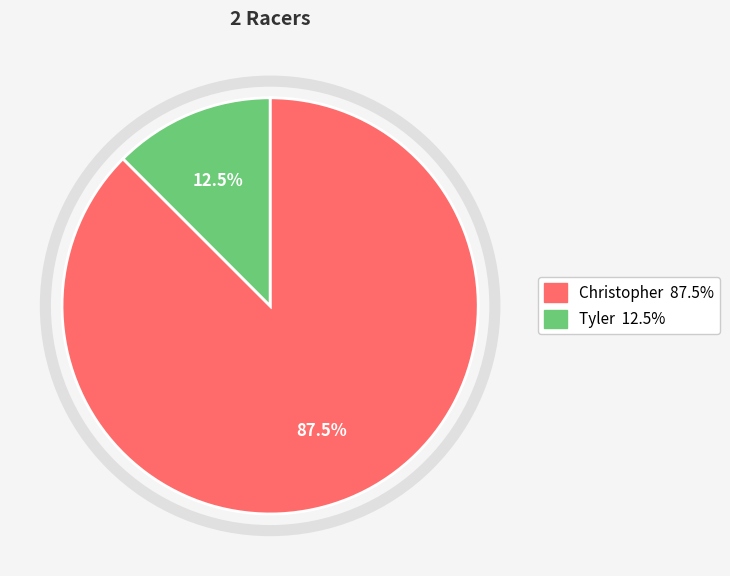

Which has a higher value, Christopher or Tyler?

Christopher